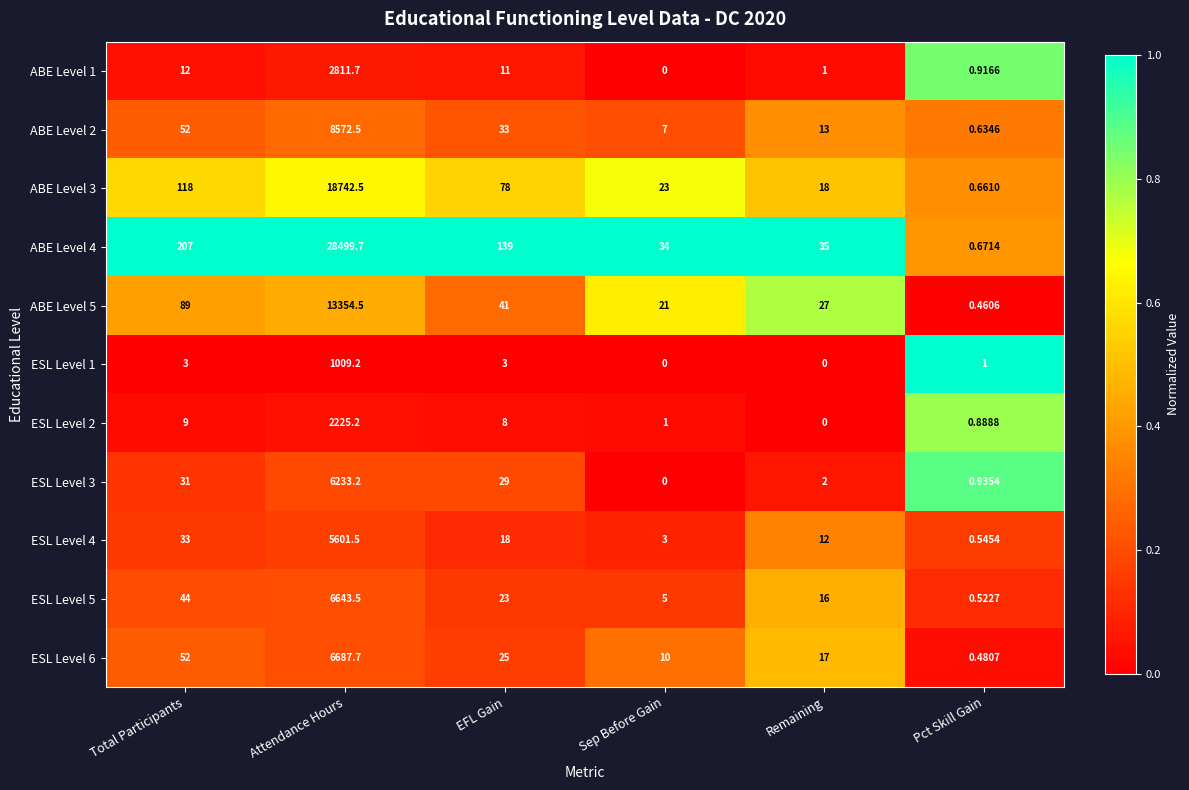

List the labels in order of ABE Level 5 value, largest first.

Attendance Hours, Total Participants, EFL Gain, Remaining, Sep Before Gain, Pct Skill Gain